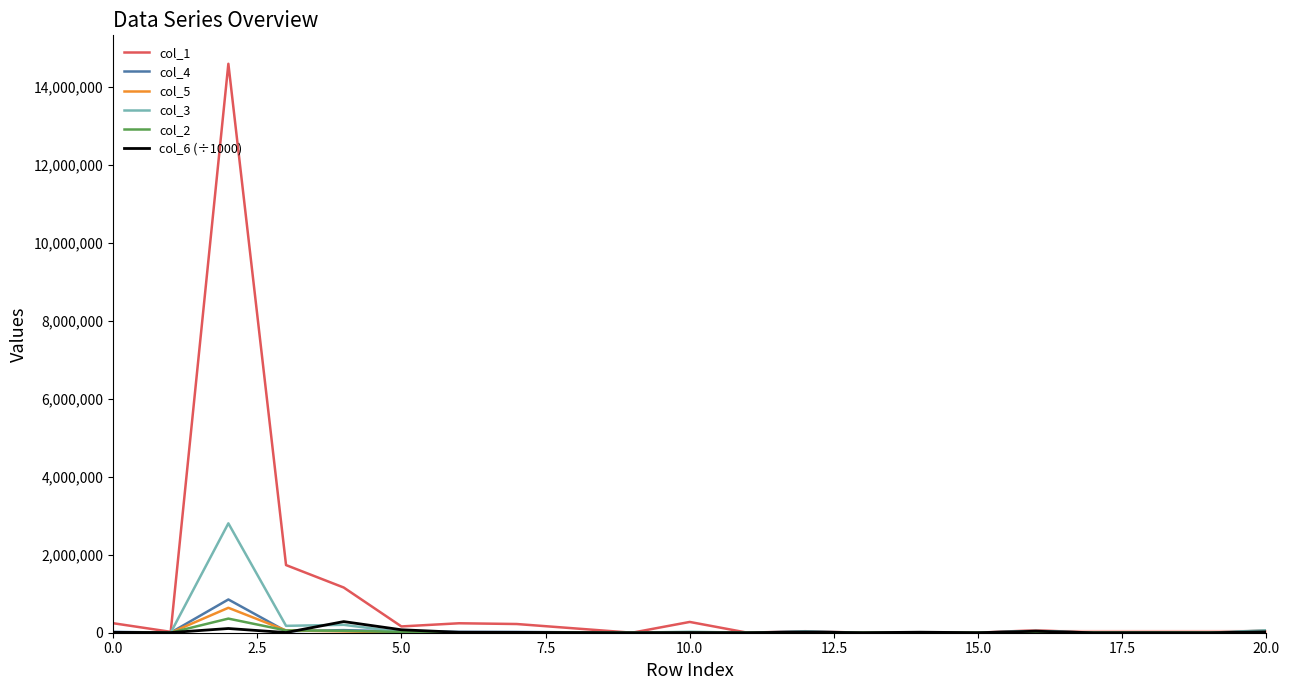

What is the highest value of the col_5 series?

639760.0